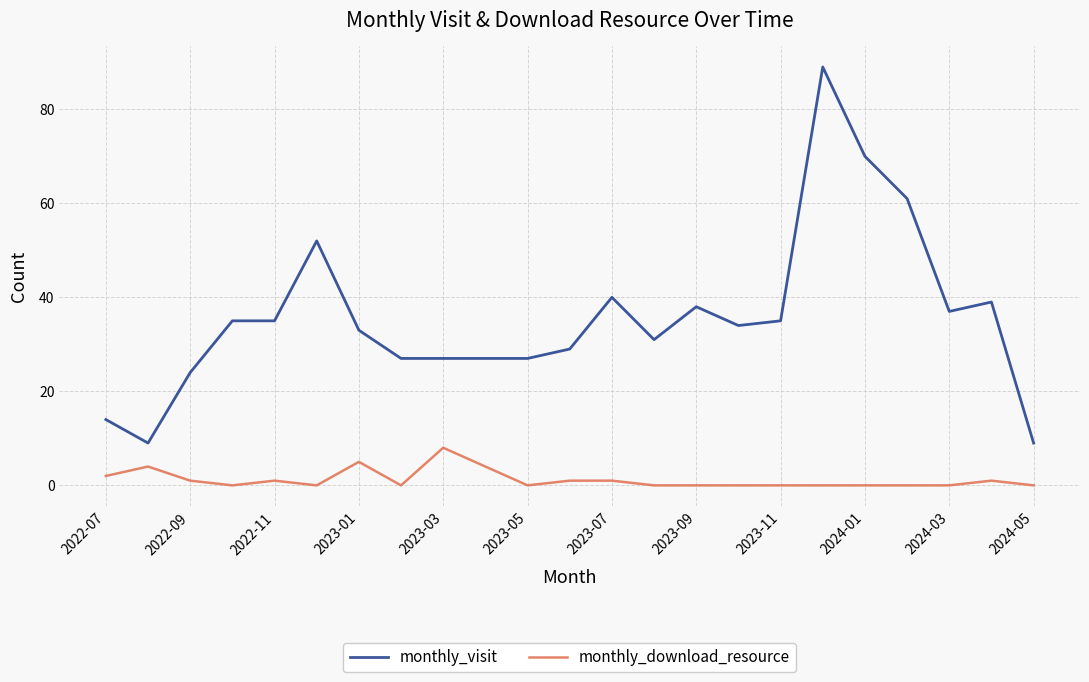

Which series has the largest range (max minus min)?

monthly_visit